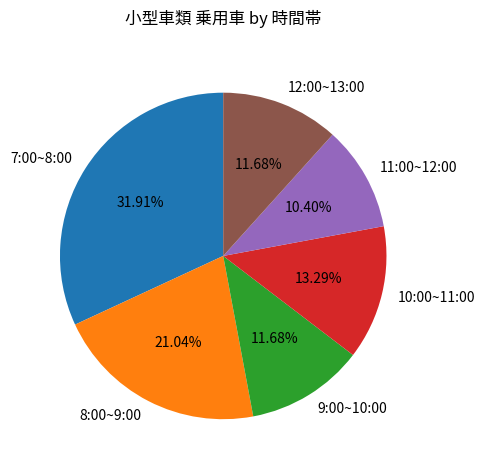

To the nearest percent, what is the average slice percentage?

17%